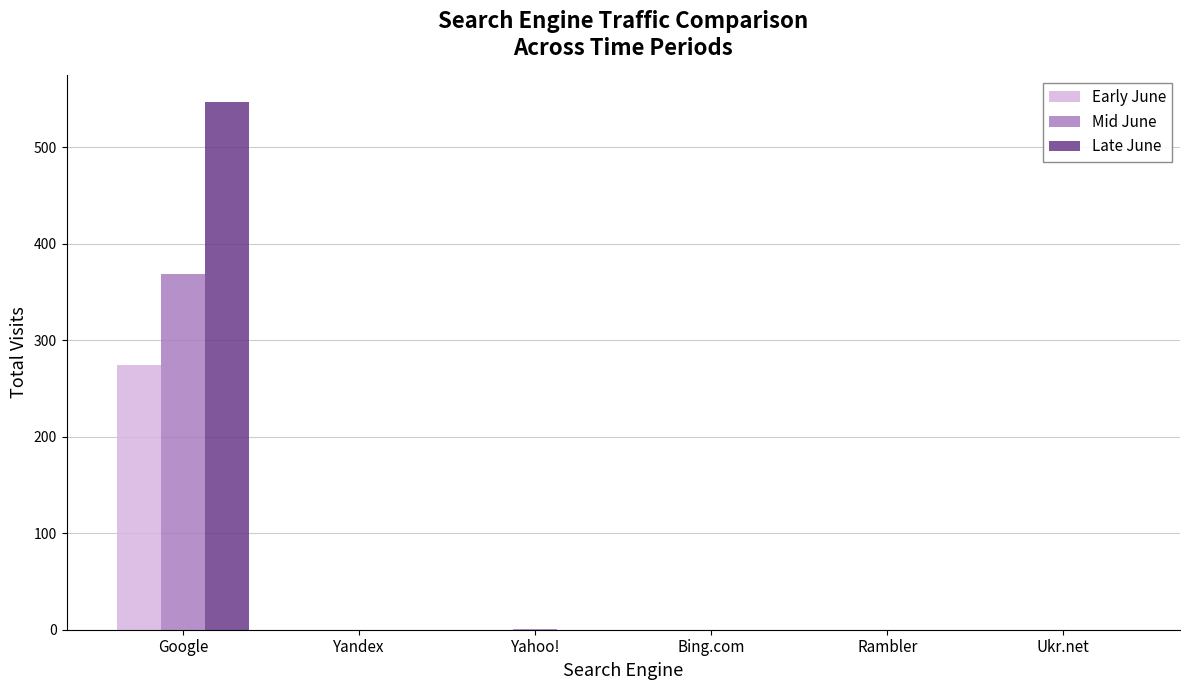

Count the number of categories in the chart.

6